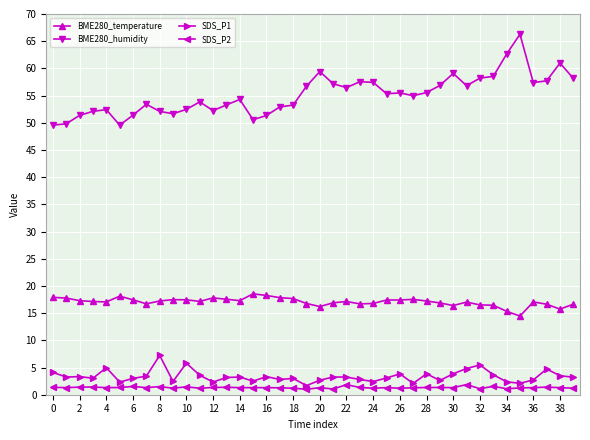

Which series has the largest total across all categories?

BME280_humidity